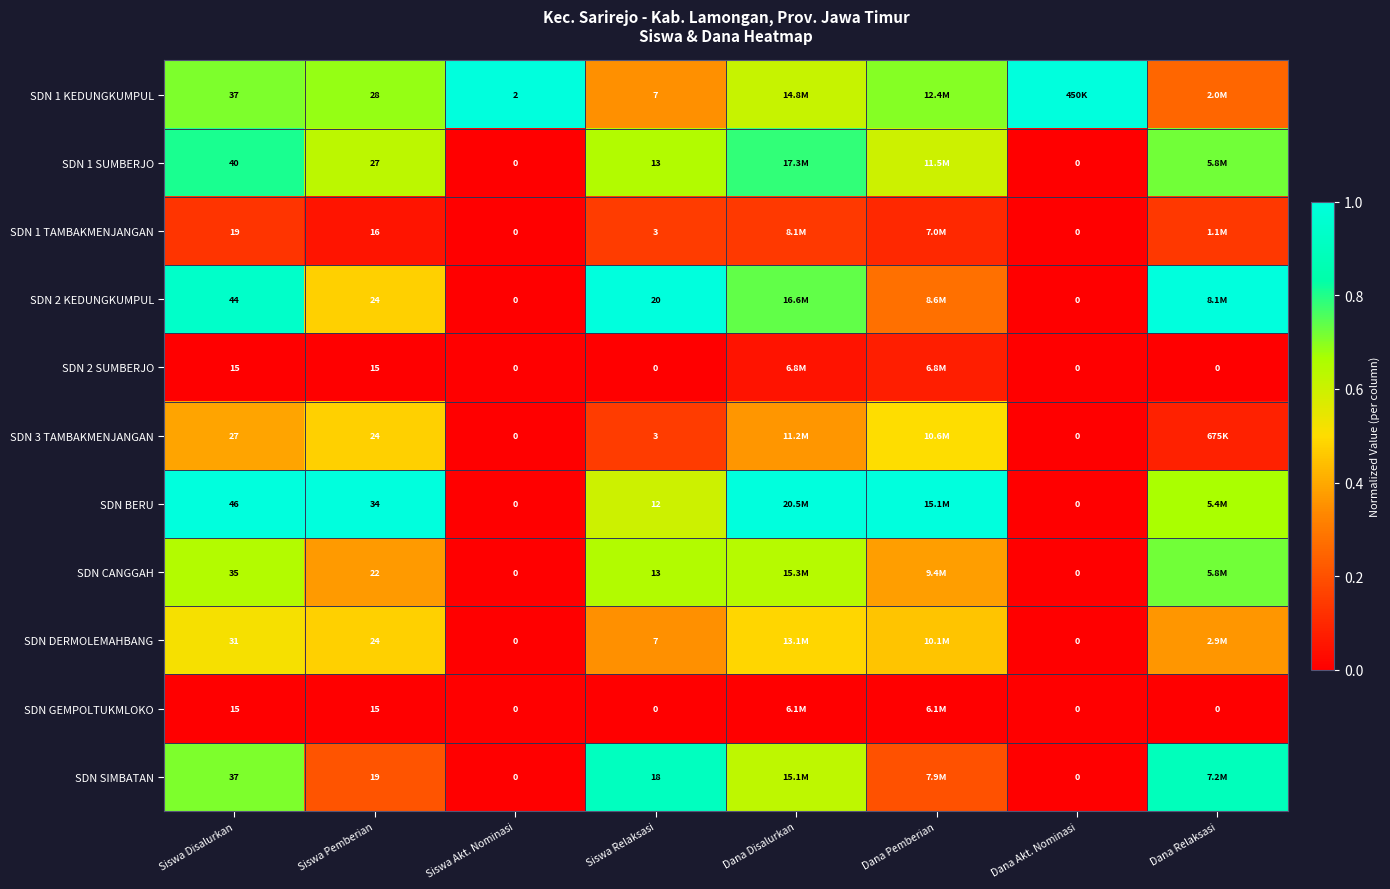

At which label does SDN CANGGAH reach its minimum?

Siswa Akt. Nominasi